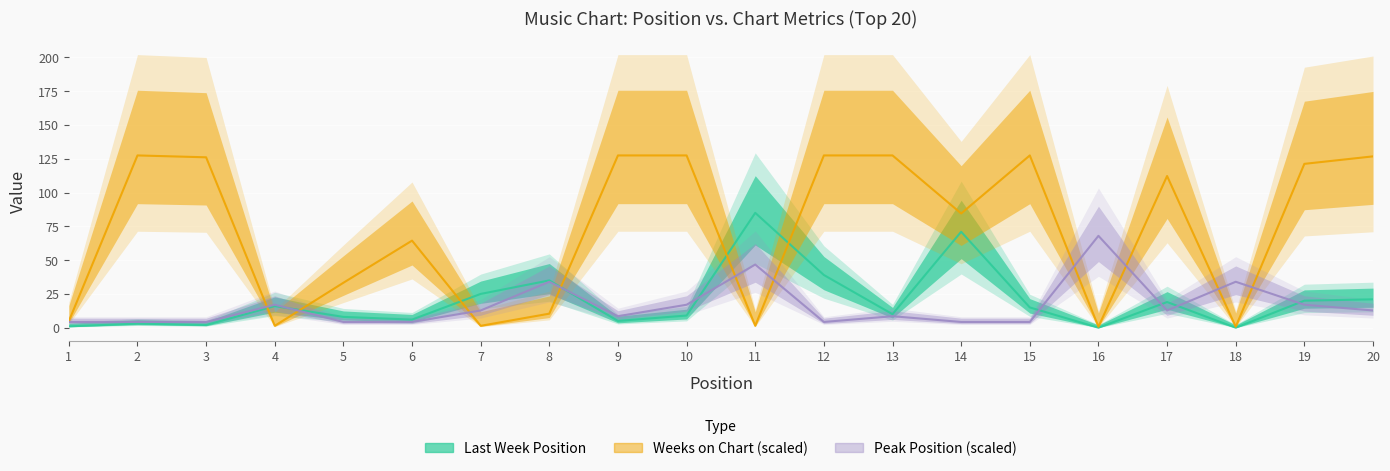

After their last crossing, which series has the higher values: Last Week or Weeks on Chart?

Weeks on Chart